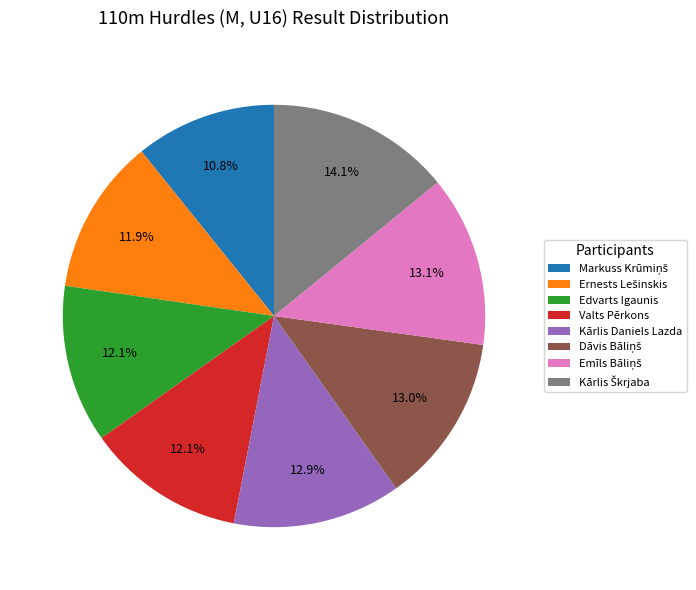

What percentage is NOT represented by Edvarts Igaunis?

87.9%